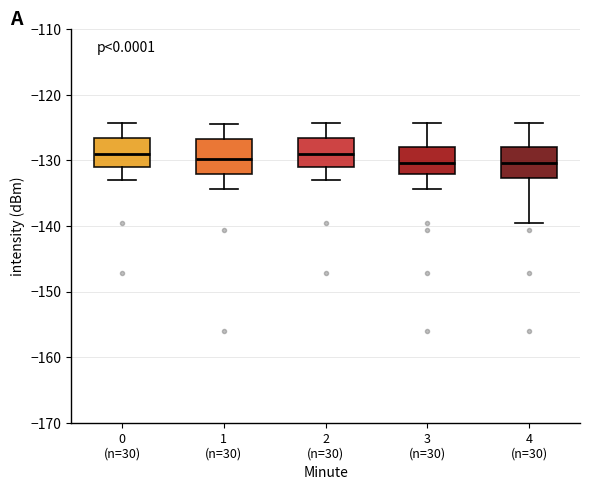

Reading left to right, transcribe this box plot: for each box, give where its median line is, the range the box spans, and where its two whiskers end, as read against the y-axis. The values are not printed on the chart, so give them approximately, as read against the axis.

0 (n=30): median -129, box -131 to -127, whiskers -133 to -124
1 (n=30): median -130, box -132 to -127, whiskers -134 to -124
2 (n=30): median -129, box -131 to -127, whiskers -133 to -124
3 (n=30): median -130, box -132 to -128, whiskers -134 to -124
4 (n=30): median -130, box -133 to -128, whiskers -140 to -124